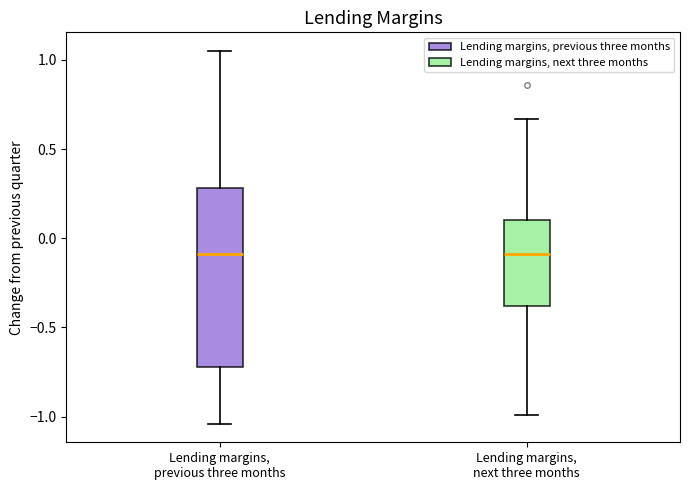

Reading left to right, read every box against the y-axis: the position of its median line, the range the box covers, and the ends of its whiskers. The values are not printed on the chart, so give them approximately, as read against the axis.

Lending margins, previous three months: median -0.10, box -0.70 to 0.30, whiskers -1.05 to 1.05
Lending margins, next three months: median -0.10, box -0.40 to 0.10, whiskers -1.00 to 0.65